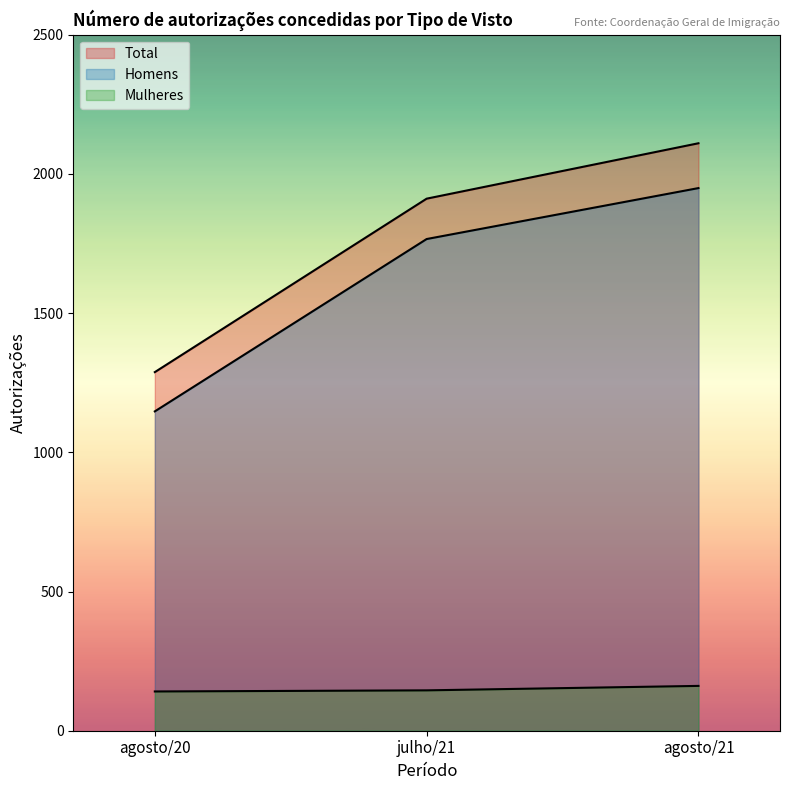

What is the label of the 3rd point from the left?

agosto/21